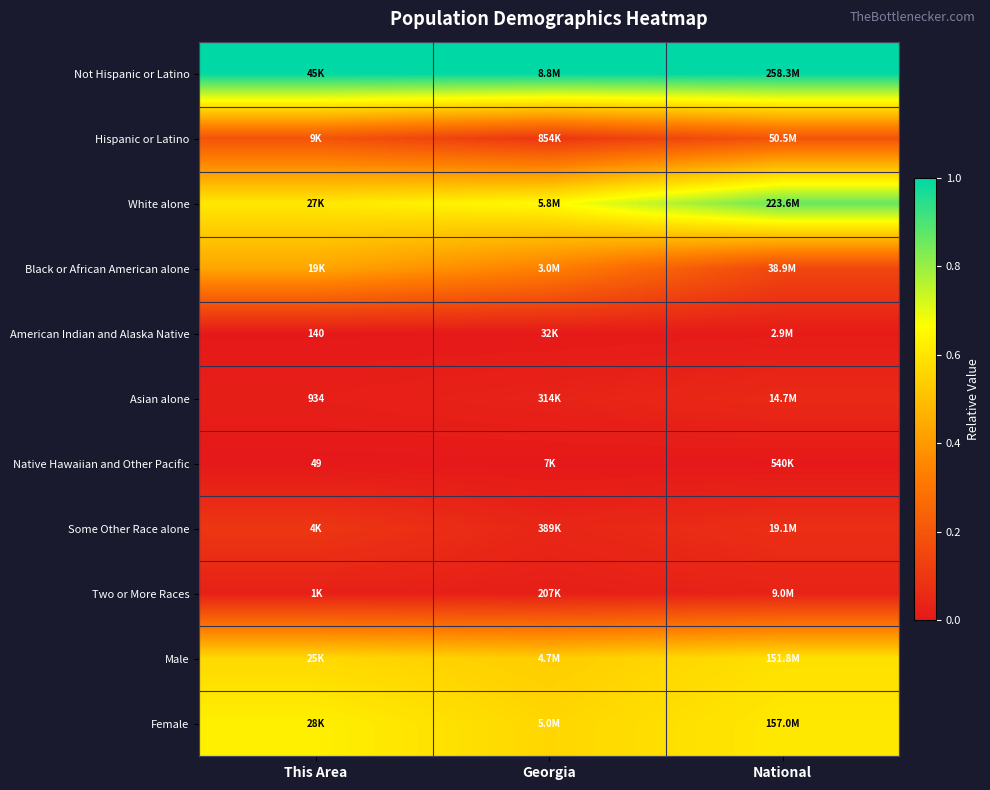

What is the difference between the highest and lowest values at This Area?

1.0